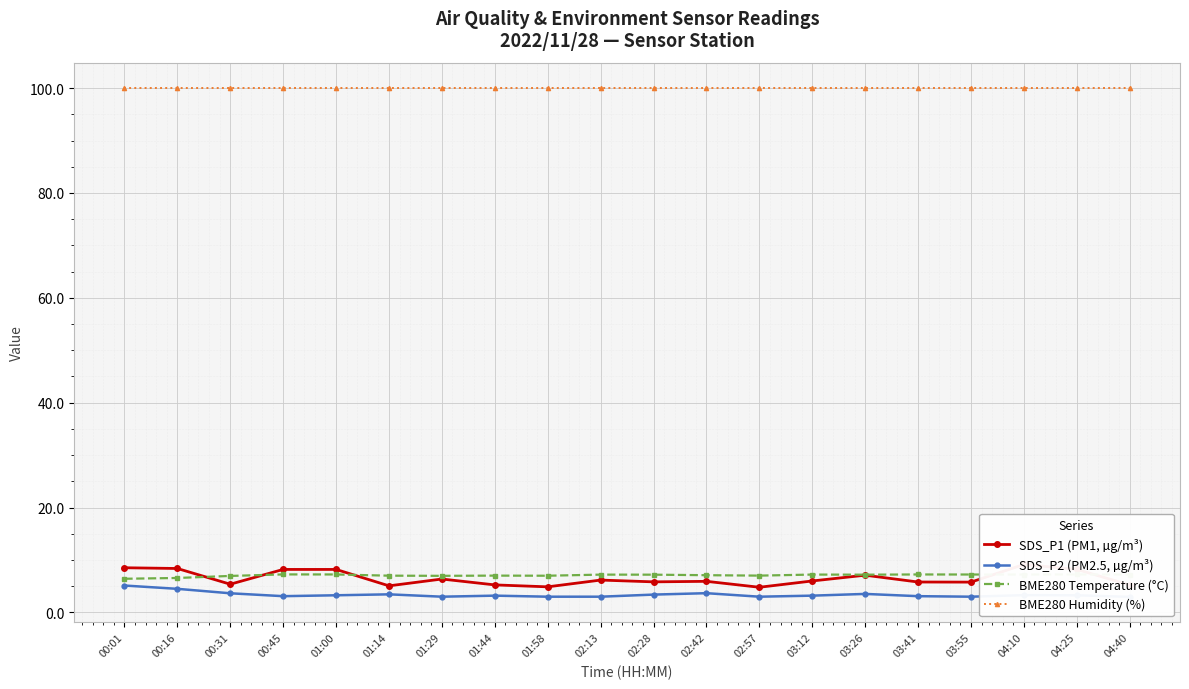

Reading left to right, extract all data points from this chart.

SDS_P1 (PM1, µg/m³): 8.5	8.4	5.4	8.2	8.2	5.1	6.4	5.2	4.9	6.2	5.8	5.9	4.8	6.0	7.1	5.8	5.8	9.2	8.2	5.2
SDS_P2 (PM2.5, µg/m³): 5.1	4.5	3.6	3.1	3.3	3.5	3.0	3.2	3.0	3.0	3.4	3.7	3.0	3.2	3.5	3.1	3.0	3.3	3.3	3.0
BME280 Temperature (°C): 6.4	6.6	7.0	7.2	7.2	7.0	7.0	7.0	7.0	7.2	7.2	7.1	7.0	7.2	7.2	7.2	7.2	7.2	7.2	7.2
BME280 Humidity (%): 100.0	100.0	100.0	100.0	100.0	100.0	100.0	100.0	100.0	100.0	100.0	100.0	100.0	100.0	100.0	100.0	100.0	100.0	100.0	100.0